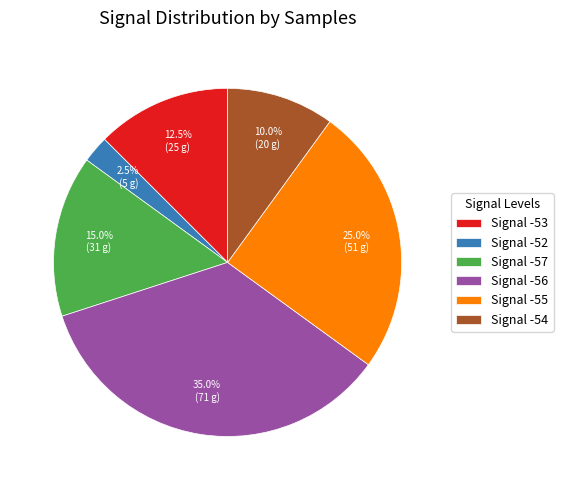

What is the smallest slice in the pie chart?

Signal -52